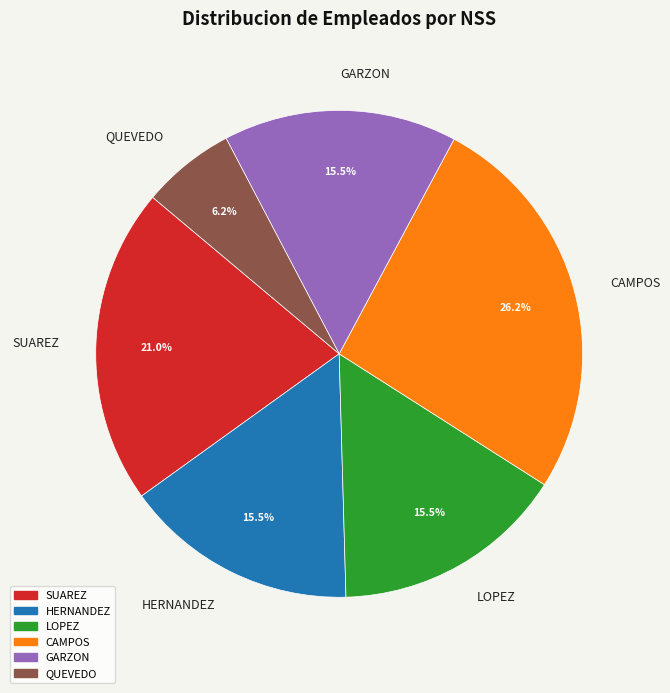

Is GARZON the majority of the pie?

No